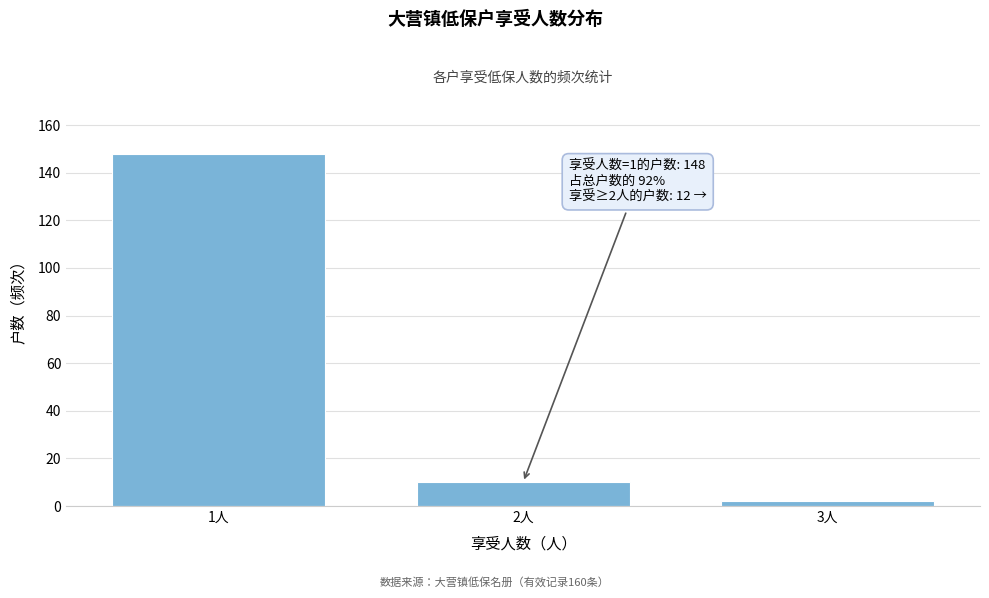

Reading left to right, what are all the values shown in this chart?

148	10	2